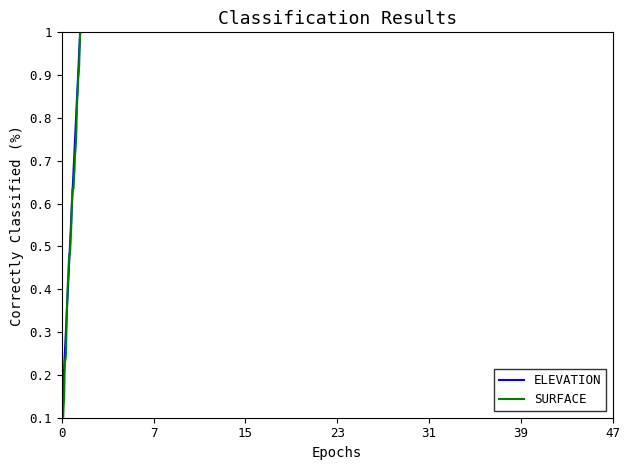

What is the label of the 7th point from the right?

33